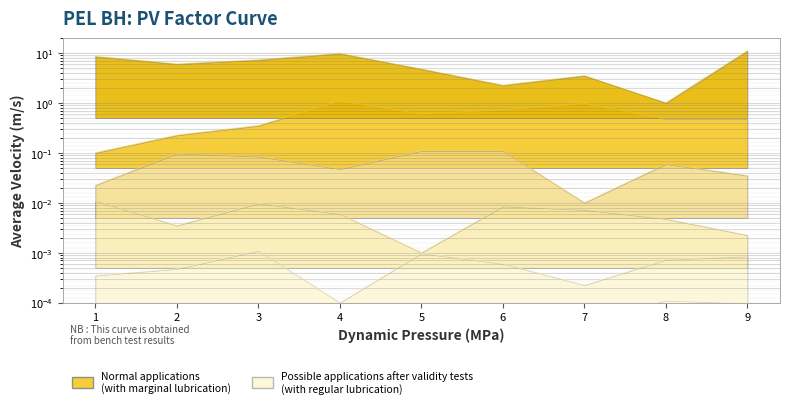

What is the value of the col_5 point at the 6th from the left?

0.1